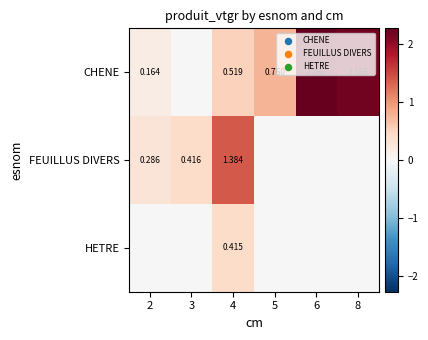

At 4, list the series in order from largest to smallest.

FEUILLUS DIVERS, CHENE, HETRE